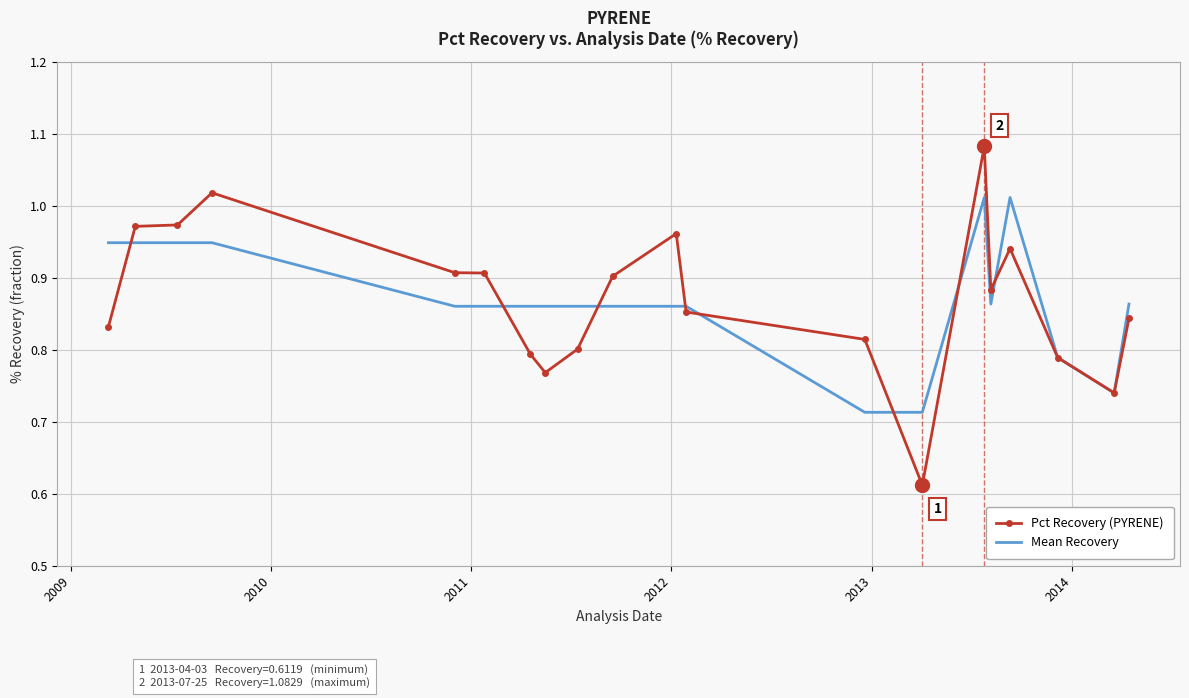

Which series has the largest range (max minus min)?

Pct Recovery (PYRENE)